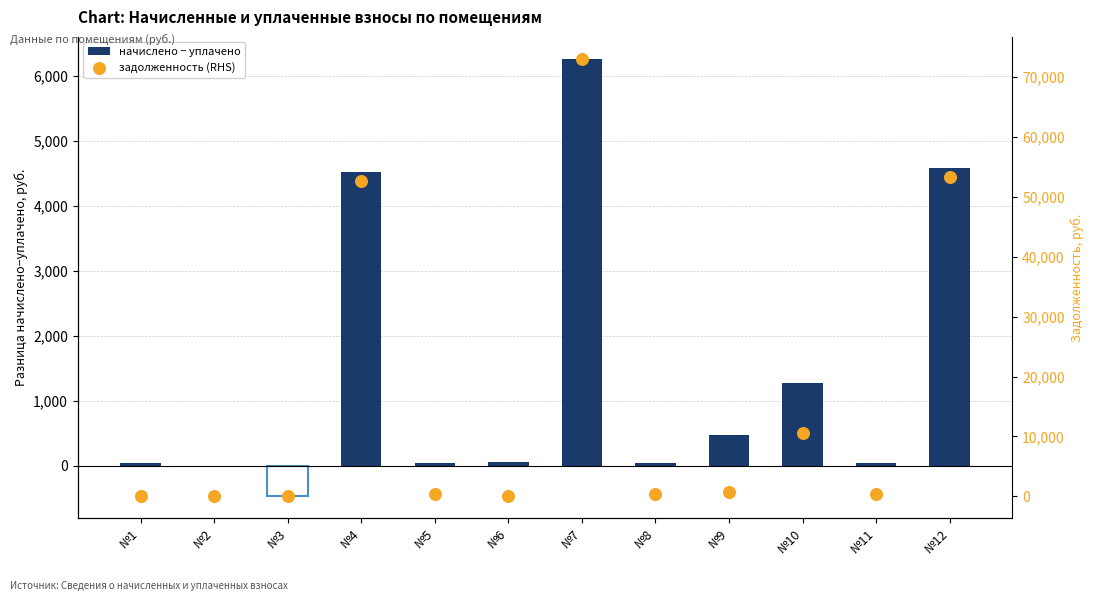

What is the total value across all series at №6?

54.1